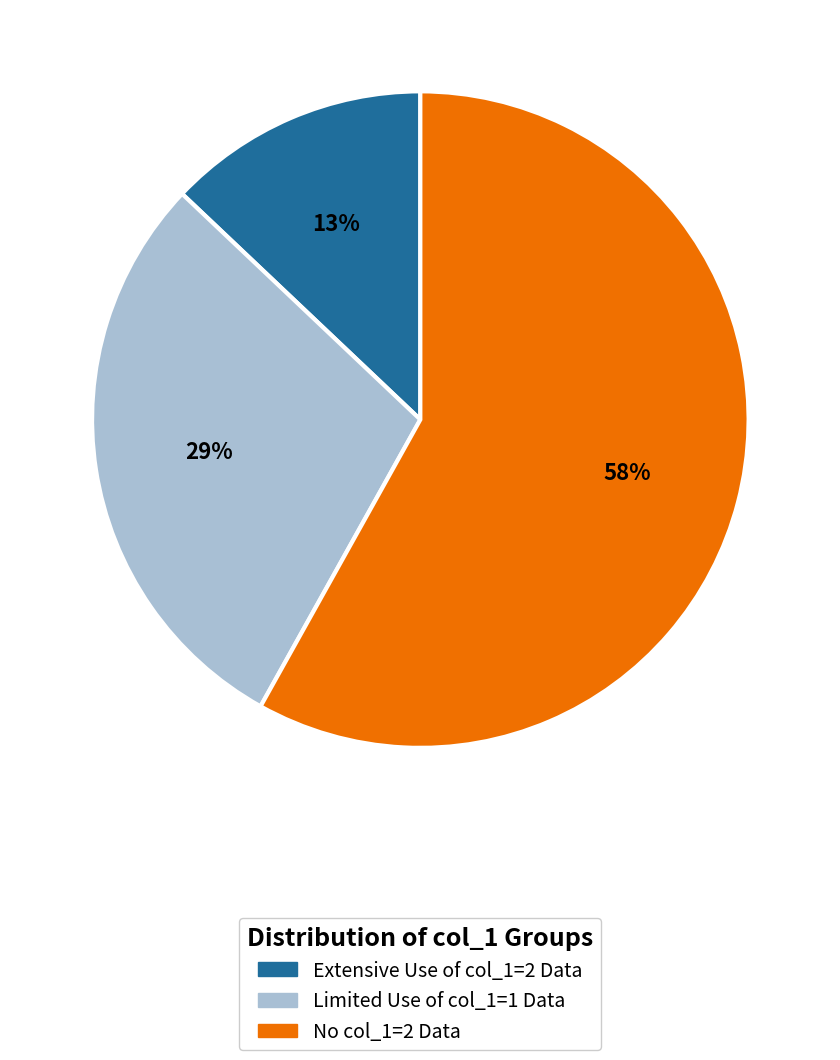

Is the sum of Extensive Use of col_1=2 Data and No col_1=2 Data greater than half?

Yes